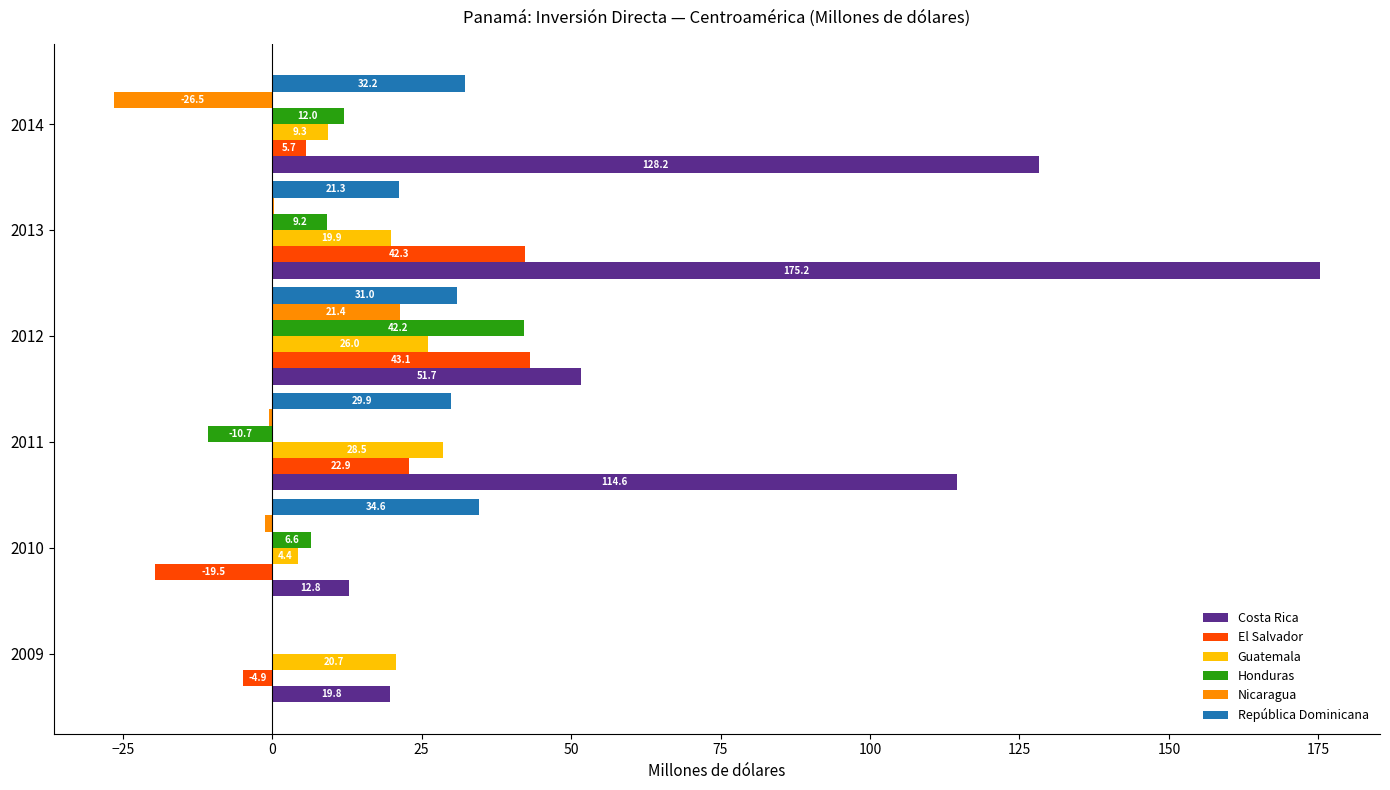

At which label is República Dominicana closest to 17?

2013